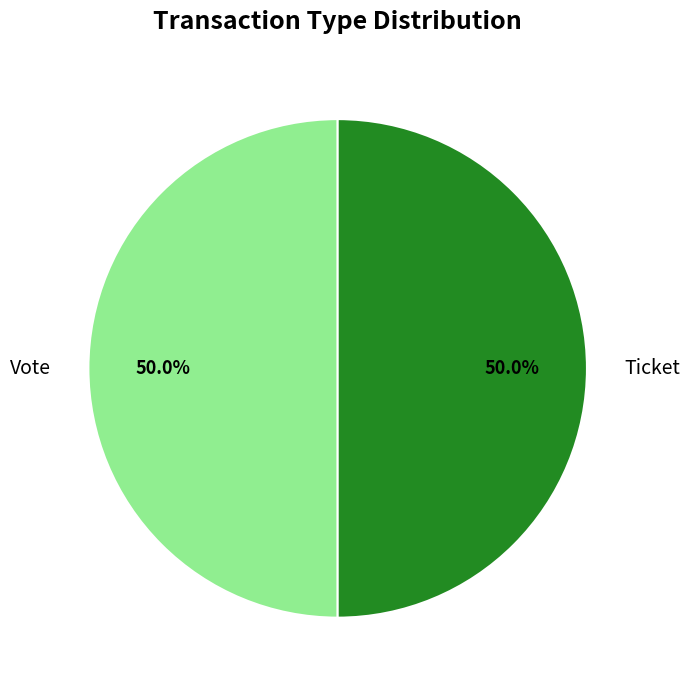

Combined, what portion of the pie is Vote and Ticket?

100.0%